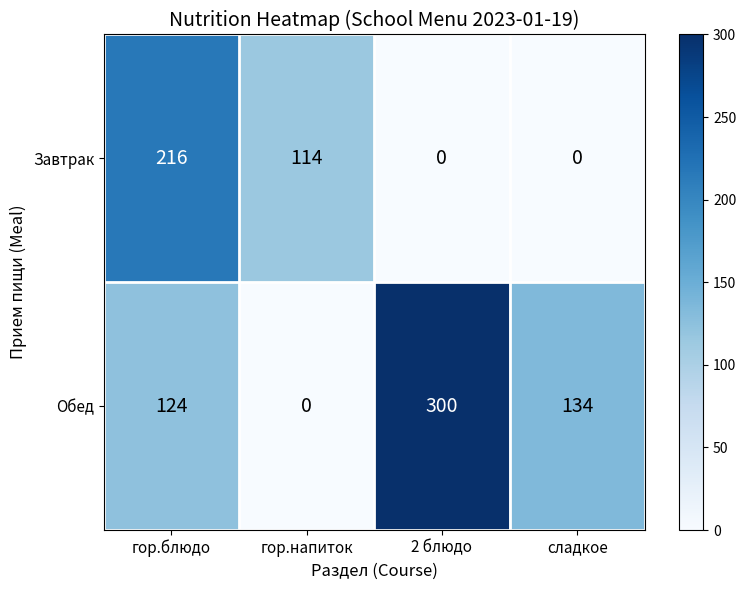

Count the number of data series in this chart.

2